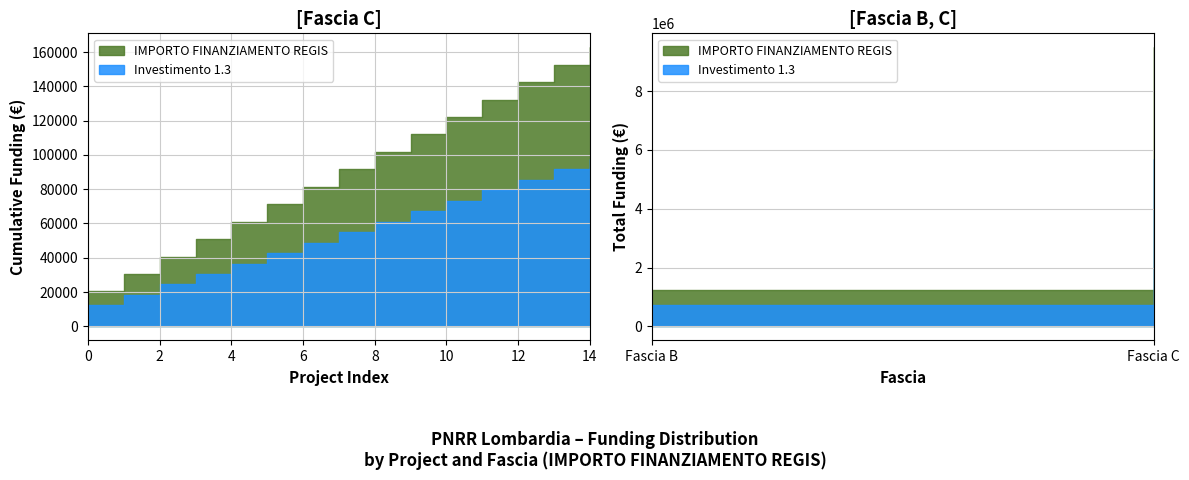

What is the sum of all IMPORTO FINANZIAMENTO REGIS values?

162752